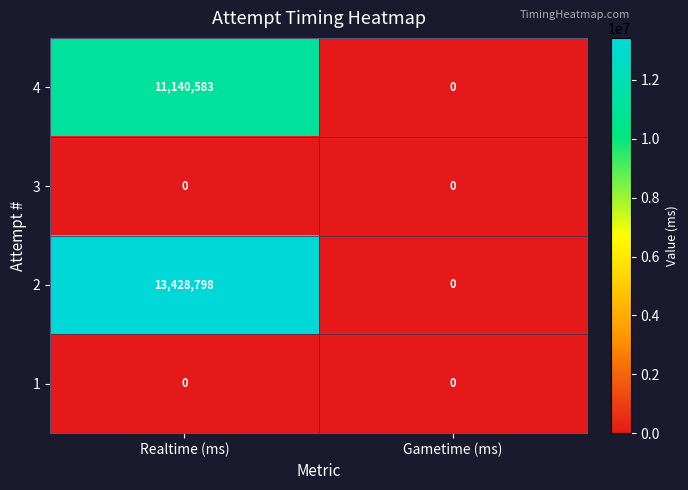

What is the difference between the 4 values at Realtime (ms) and Gametime (ms)?

11140583